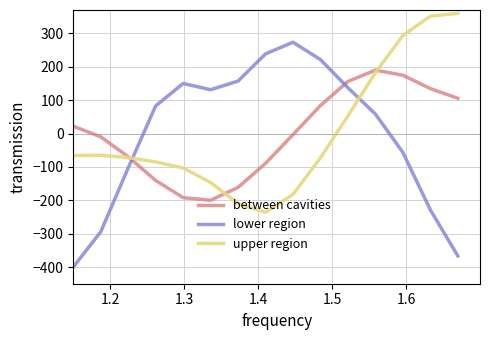

List the series in order of their peak value, lowest first.

between cavities, lower region, upper region